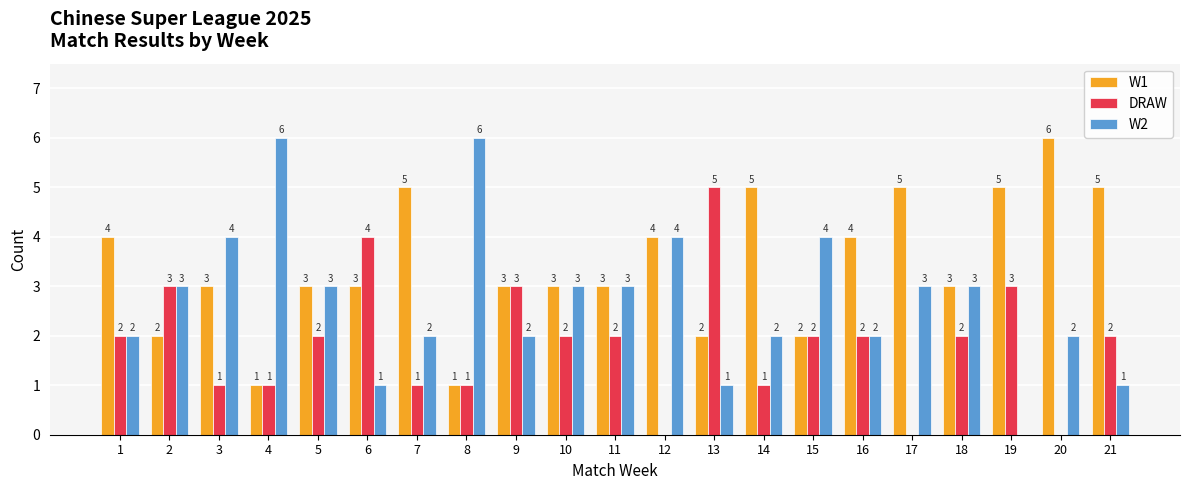

Reading left to right, extract all data points from this chart.

W1: 1=4	2=2	3=3	4=1	5=3	6=3	7=5	8=1	9=3	10=3	11=3	12=4	13=2	14=5	15=2	16=4	17=5	18=3	19=5	20=6	21=5
DRAW: 1=2	2=3	3=1	4=1	5=2	6=4	7=1	8=1	9=3	10=2	11=2	12=0	13=5	14=1	15=2	16=2	17=0	18=2	19=3	20=0	21=2
W2: 1=2	2=3	3=4	4=6	5=3	6=1	7=2	8=6	9=2	10=3	11=3	12=4	13=1	14=2	15=4	16=2	17=3	18=3	19=0	20=2	21=1